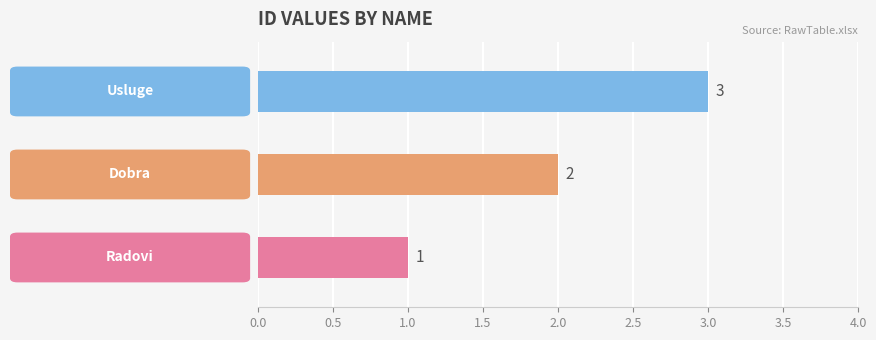

How many values are between 1 and 3?

3